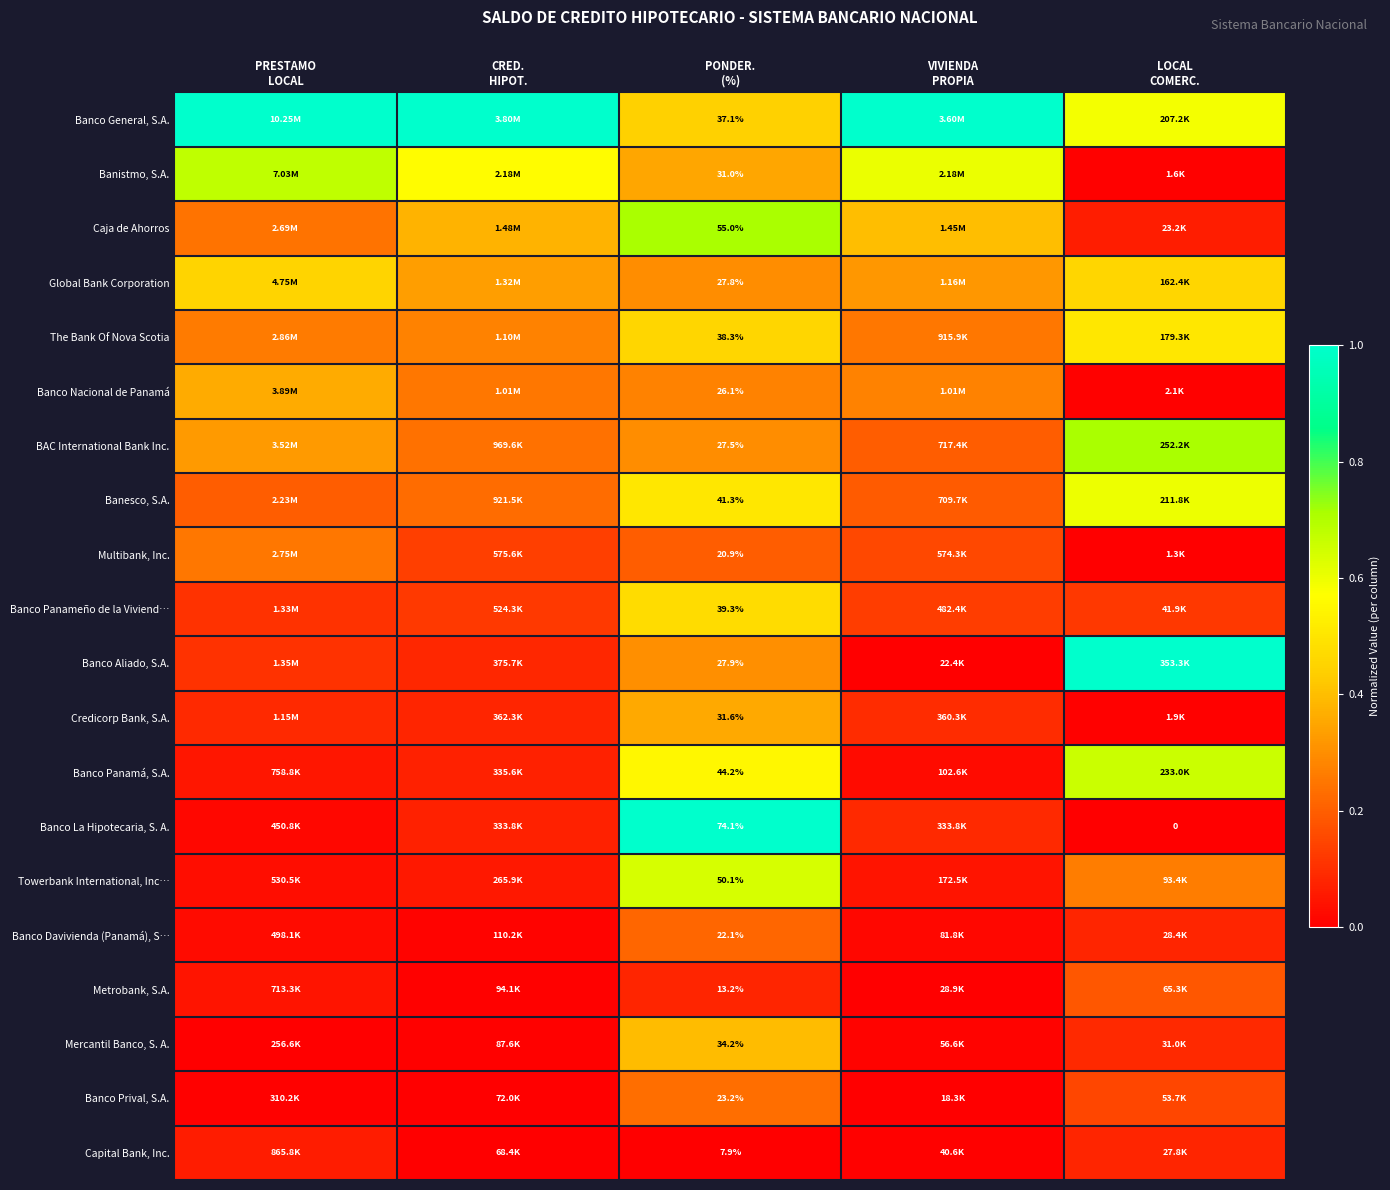

Which has a higher value, PONDER.
(%) or PRESTAMO
LOCAL?

PRESTAMO
LOCAL